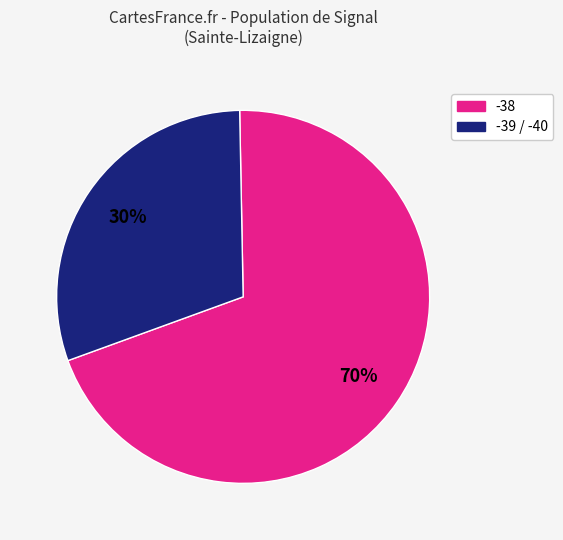

How many slices are in this pie chart?

2